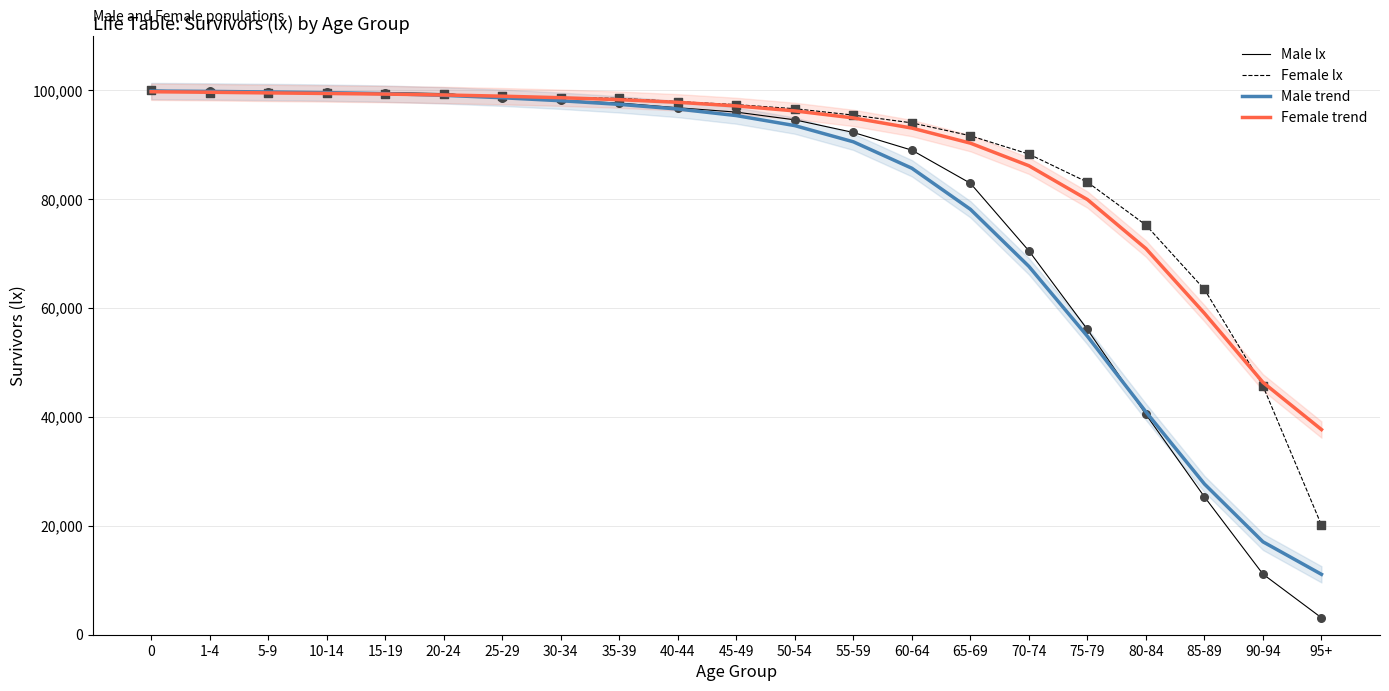

At how many categories does at least one series exceed 79513?

17